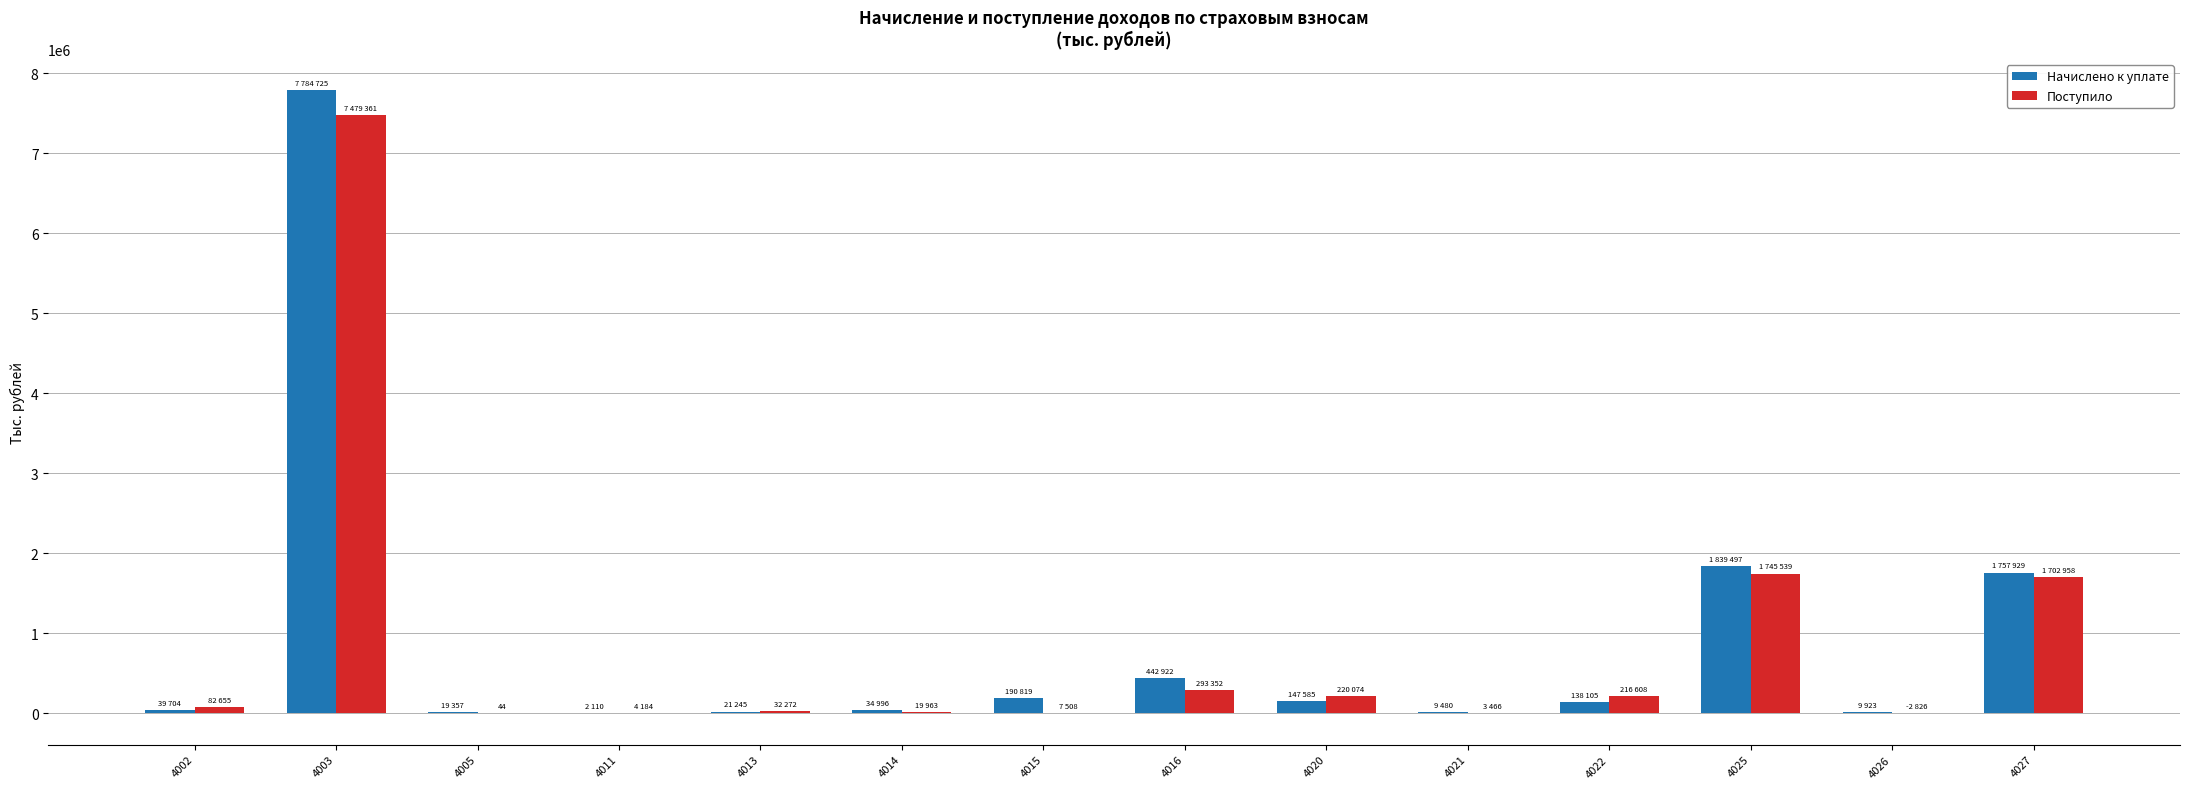

What is the sum of all Поступило values?

11805158